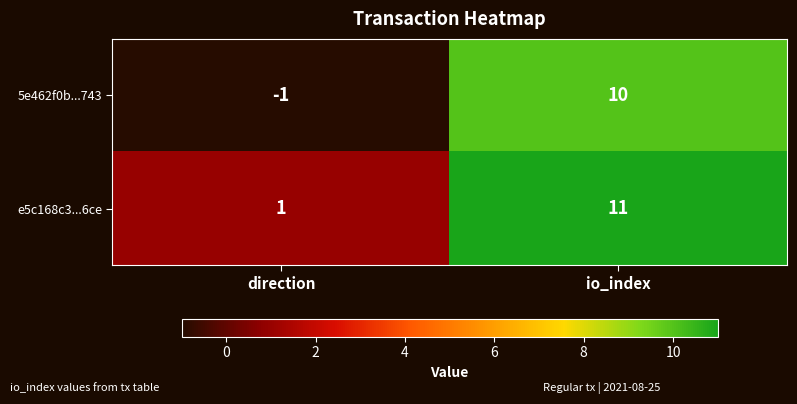

Is the value of e5c168c3...6ce at io_index greater than the value of 5e462f0b...743 at direction?

Yes